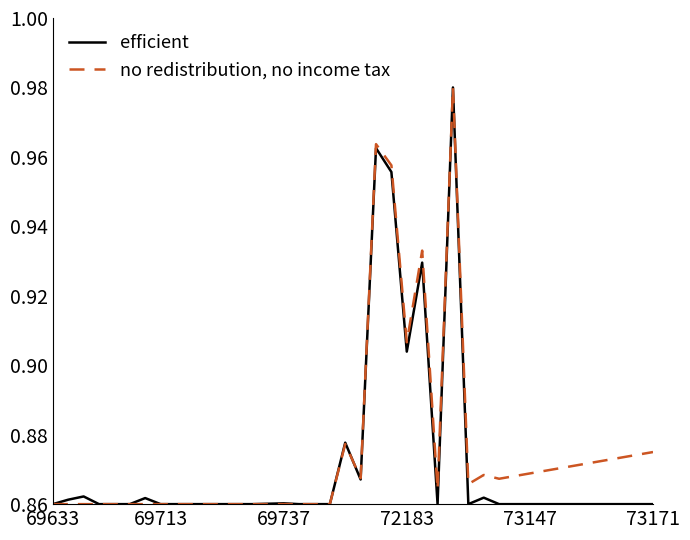

Rank the series by their average value, from lowest to highest.

efficient, no redistribution, no income tax